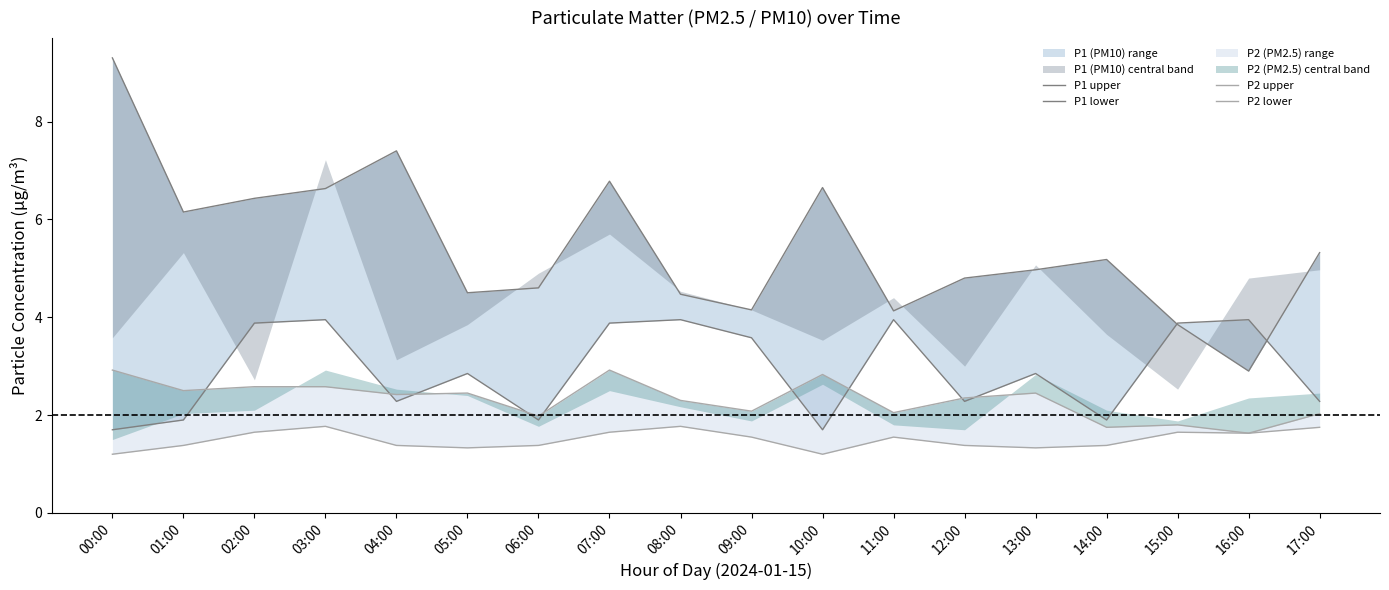

Does the chart have visible grid lines?

No